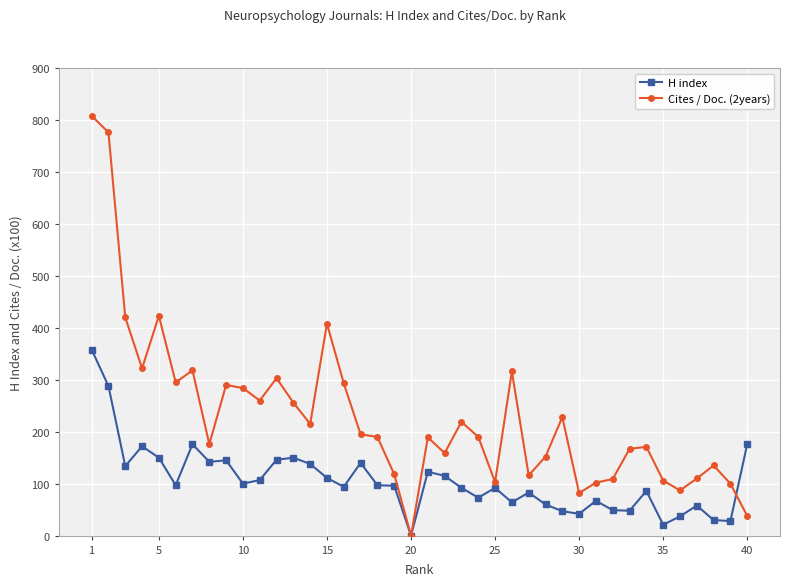

Which series has the largest range (max minus min)?

Cites / Doc. (2years)